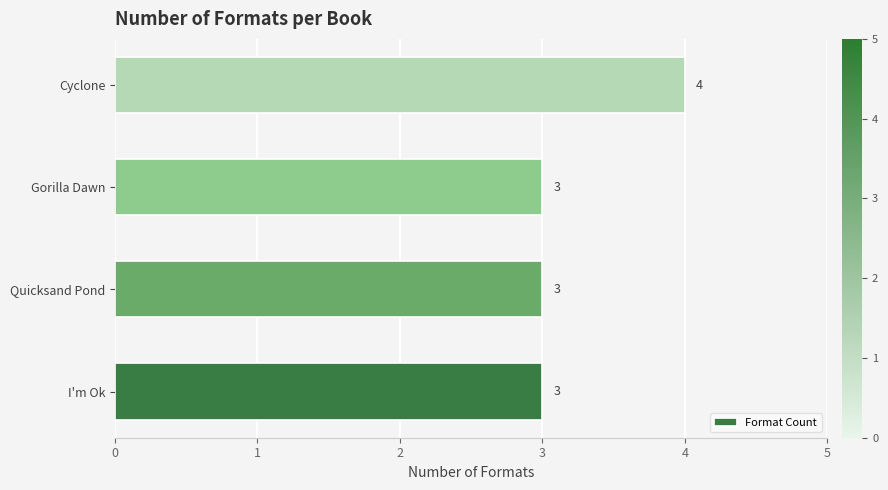

How many data points are above 3?

1